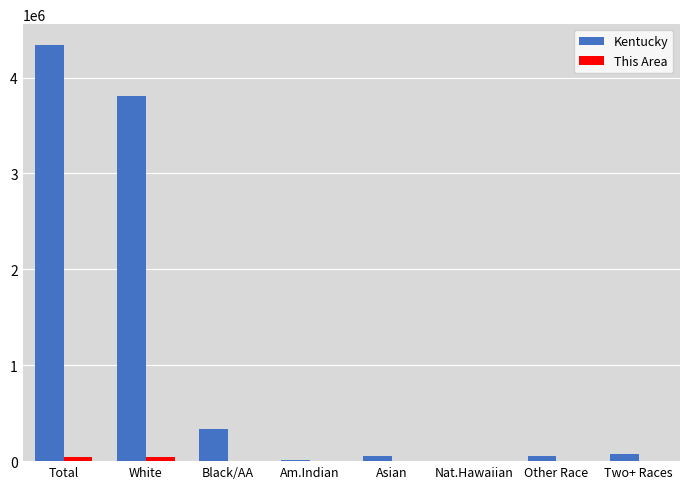

At which category is the sum across all series the highest?

Total